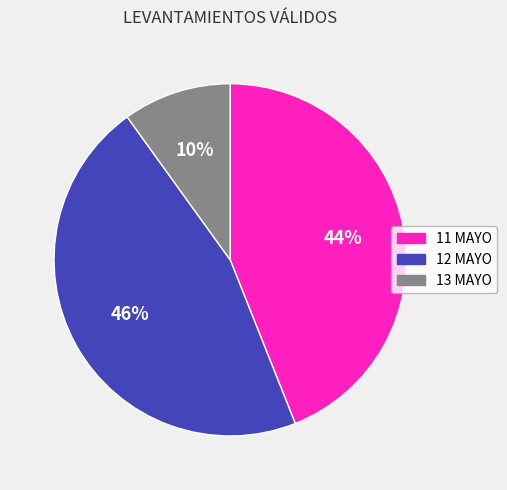

Is it true that 13 MAYO is 20% of the pie?

False